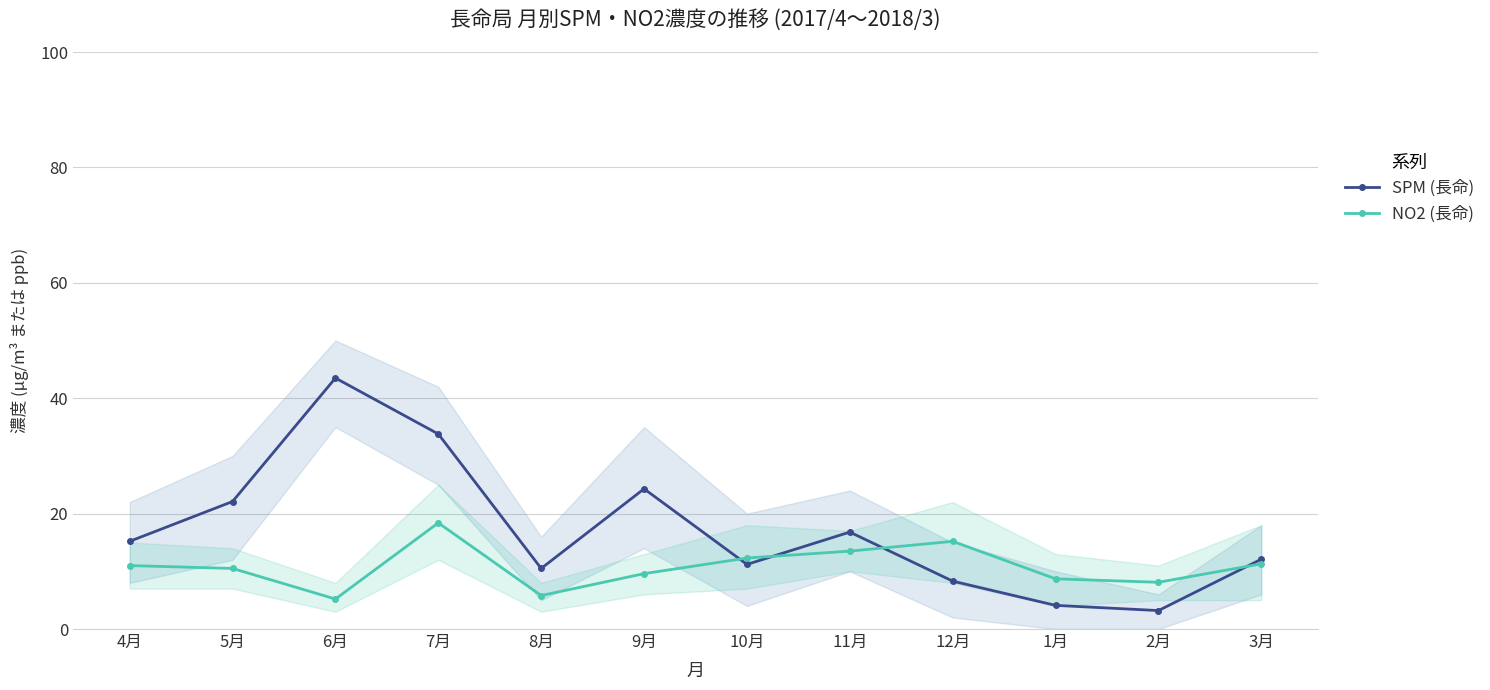

What is the maximum value for NO2 (長命)?

18.4